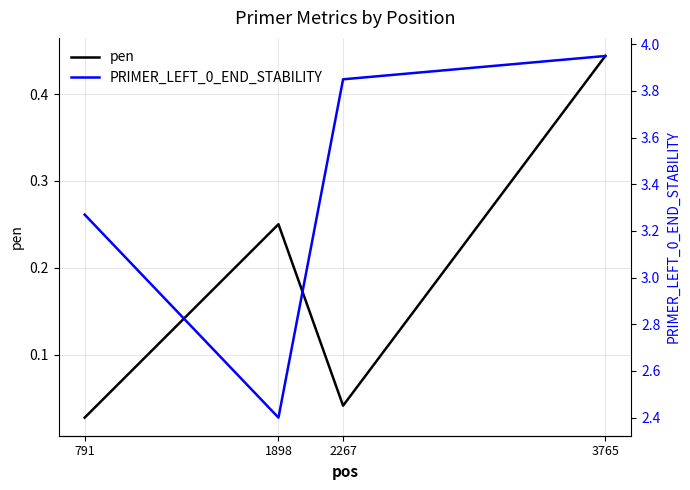

Is the value of PRIMER_LEFT_0_END_STABILITY at 3765 greater than the value of pen at 3765?

Yes